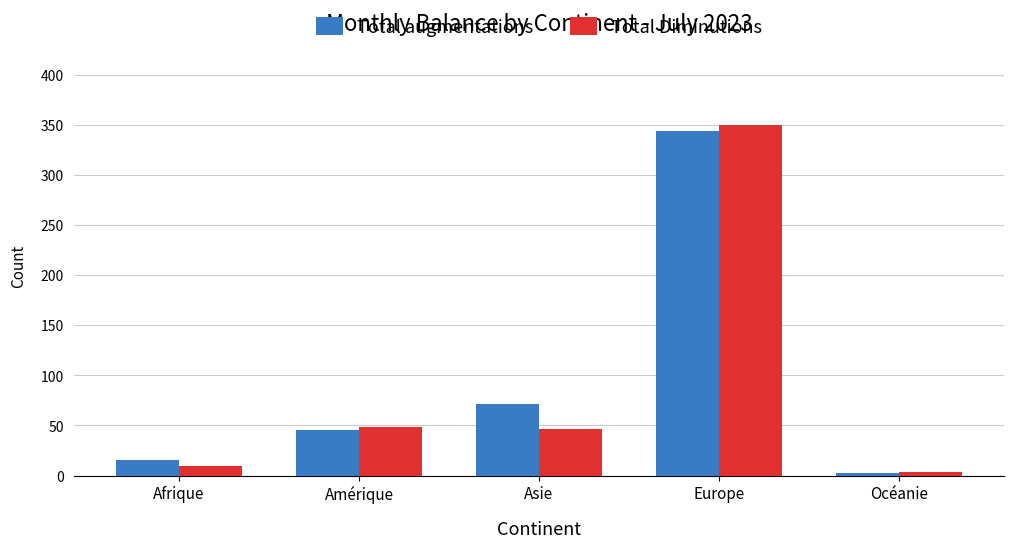

What is the value of the Total Diminutions bar at the 1st from the left?

10